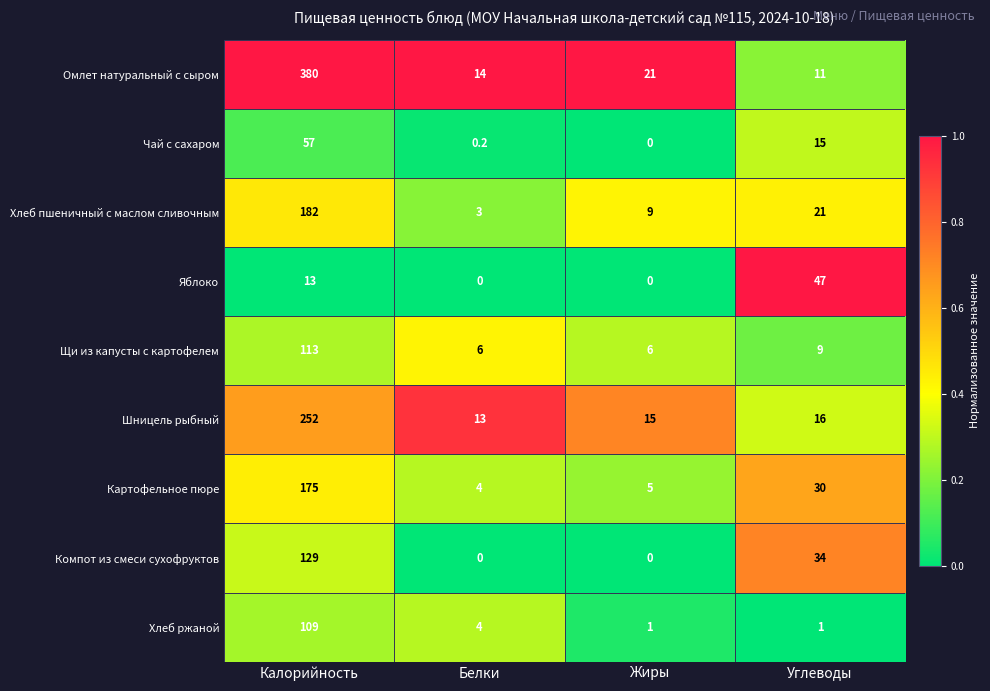

What is the sum of all Шницель рыбный values?

296.0